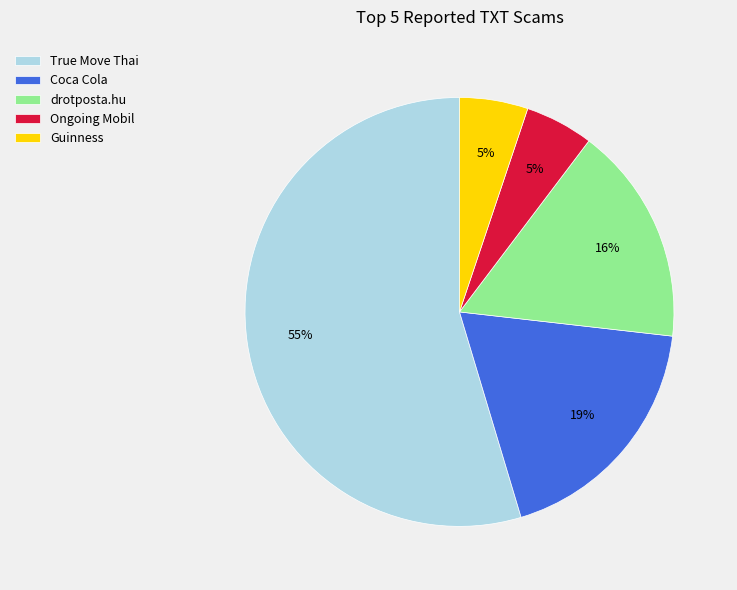

Which category has the biggest portion of the pie?

True Move Thai